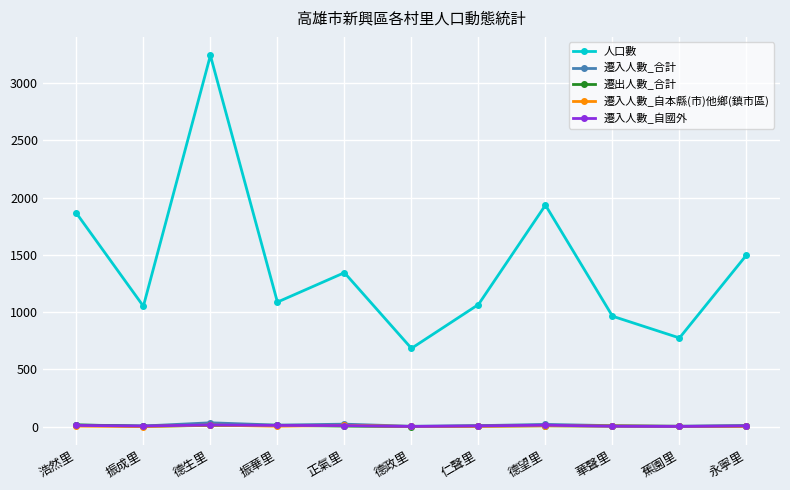

Which series has the largest total across all categories?

人口數